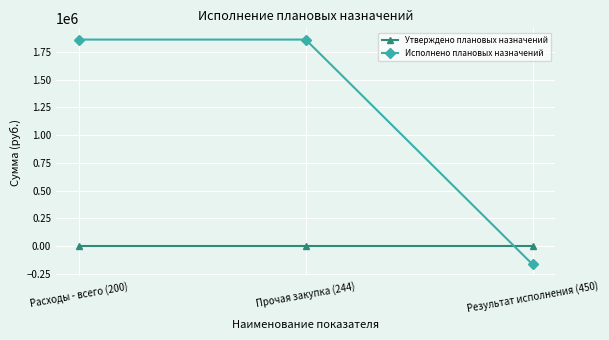

How many negative values does the Исполнено плановых назначений series have?

1